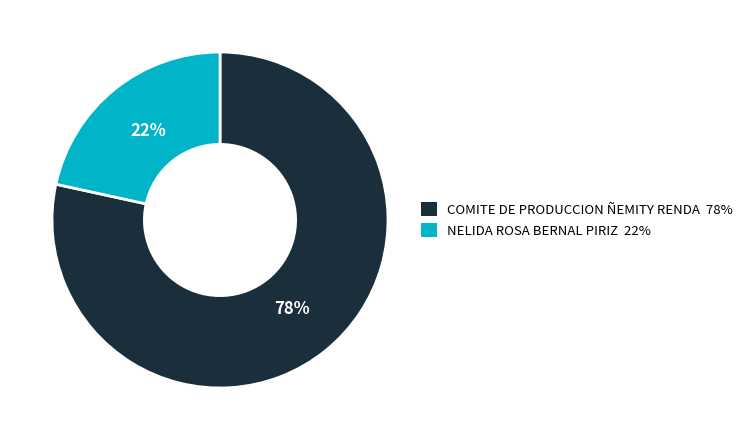

To the nearest percent, what is the combined percentage of NELIDA ROSA BERNAL PIRIZ and COMITE DE PRODUCCION ÑEMITY RENDA?

100%